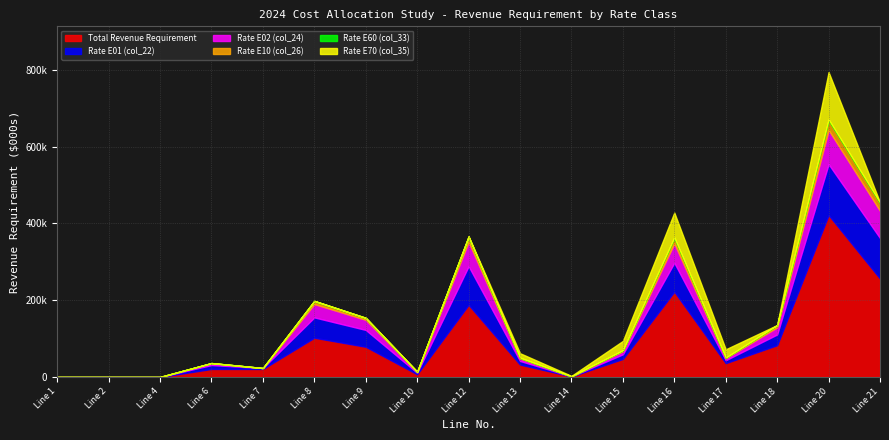

Which series has the largest range (max minus min)?

Total Revenue Requirement